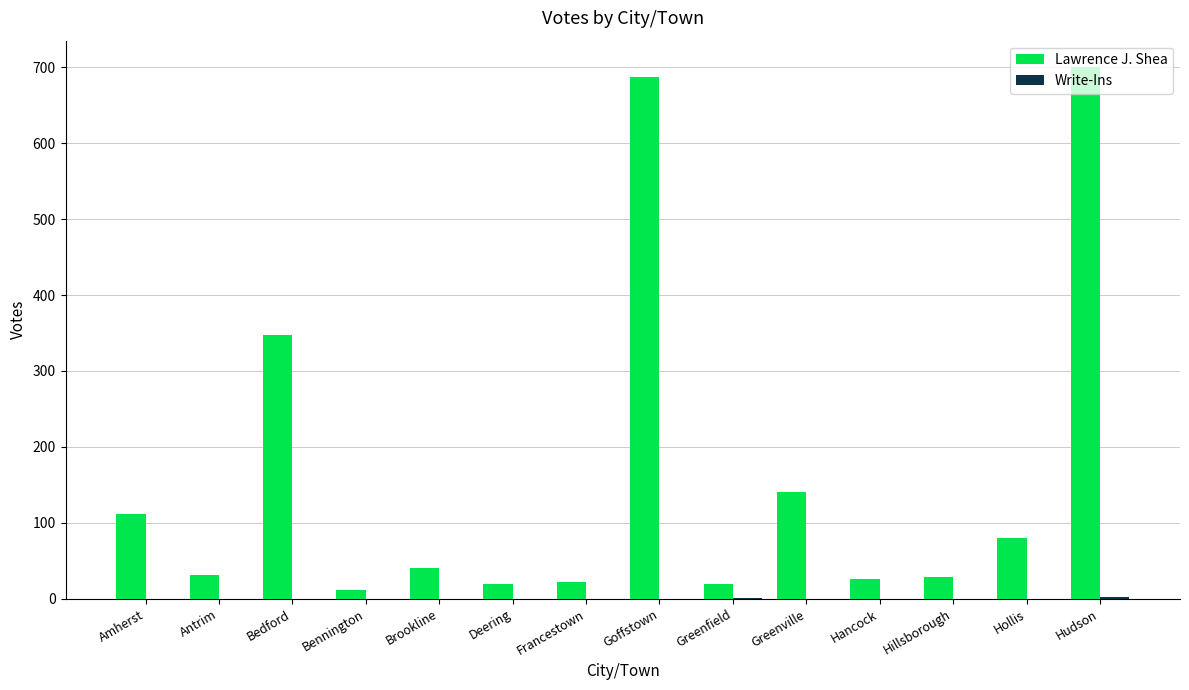

How many groups of bars are there?

14